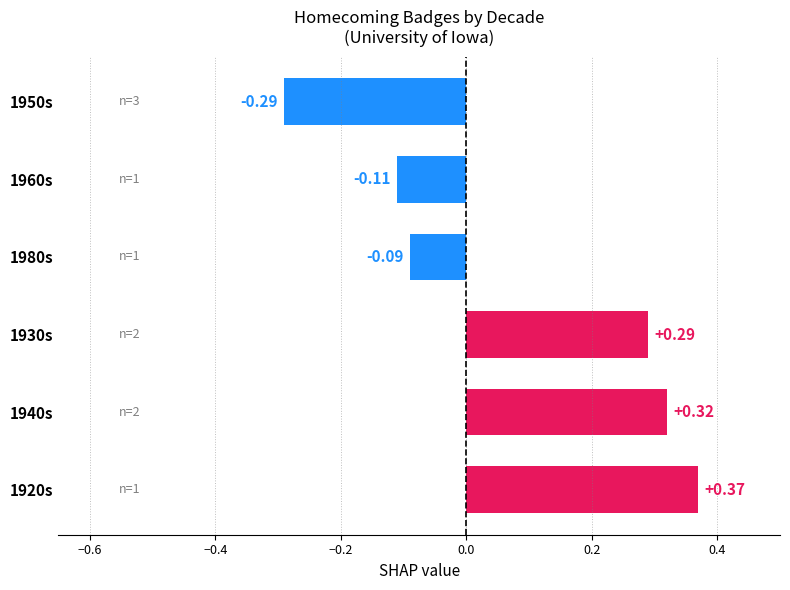

What is the sum of the values at 1980s and 1950s?

-0.4